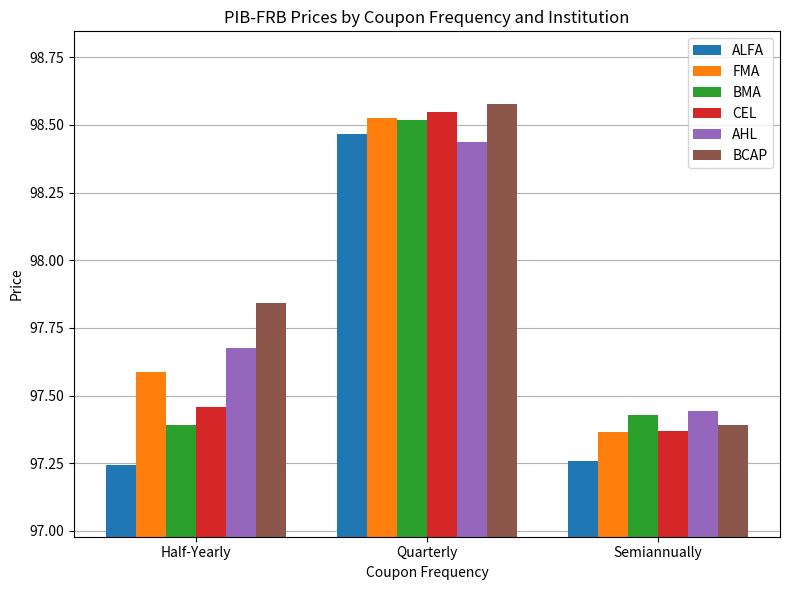

What is the average value of the AHL series?

97.9